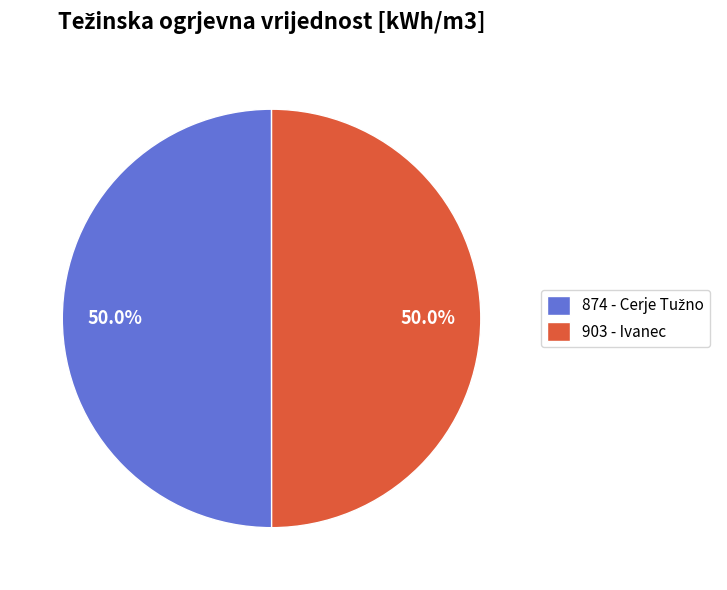

What percentage is NOT represented by 903 - Ivanec?

50.0%